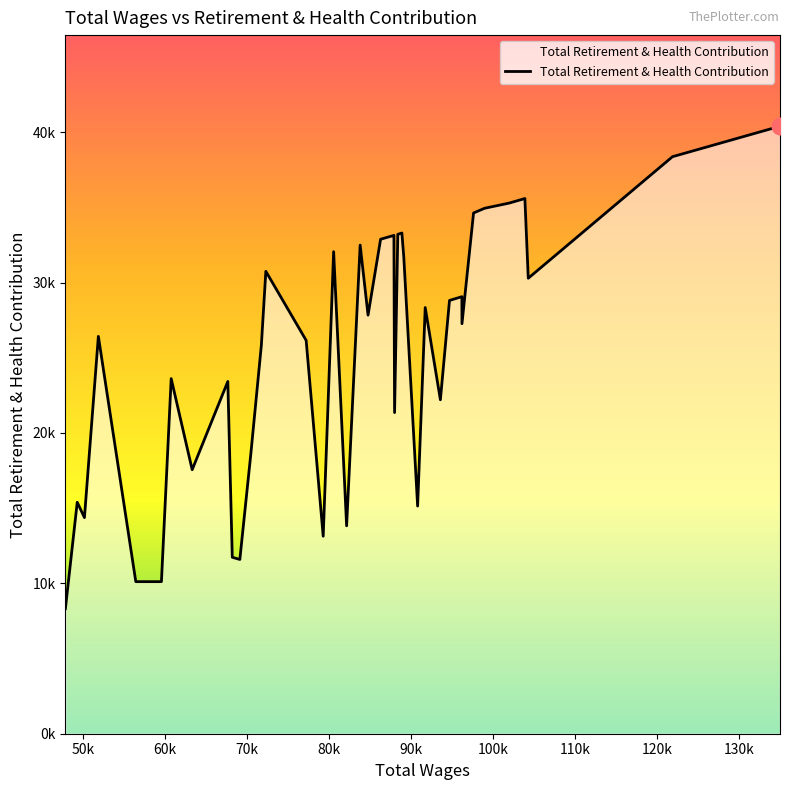

Is this an area chart (filled region under the line)?

Yes